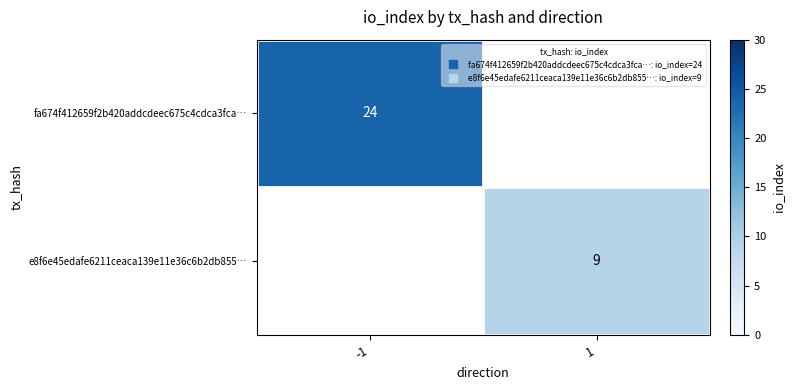

Rank the series by their maximum value, from highest to lowest.

fa674f412659f2b420addcdeec675c4cdca3fca…, e8f6e45edafe6211ceaca139e11e36c6b2db855…